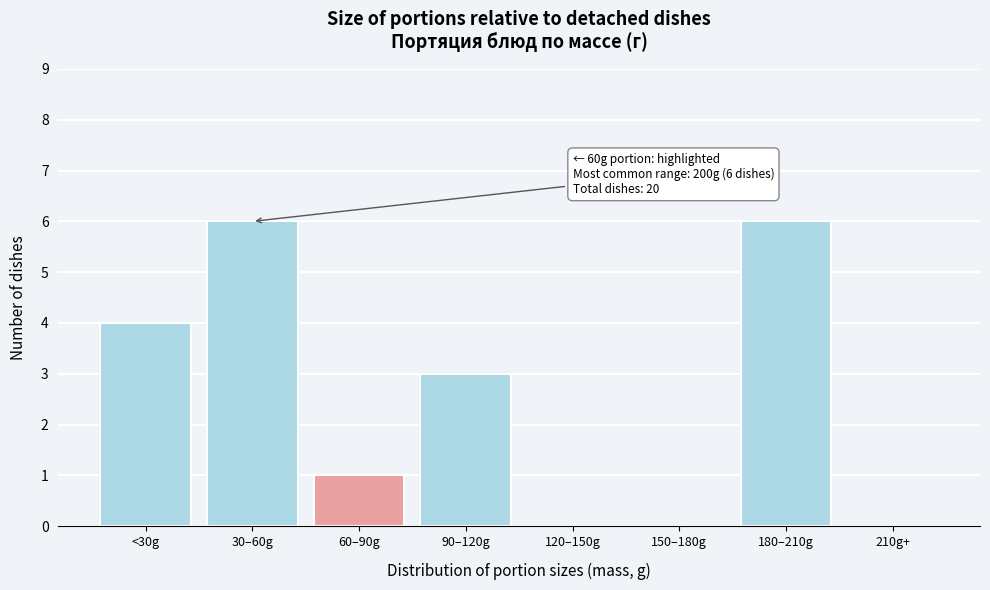

Reading left to right, extract all data points from this chart.

<30g=4	30–60g=6	60–90g=1	90–120g=3	120–150g=0	150–180g=0	180–210g=6	210g+=0